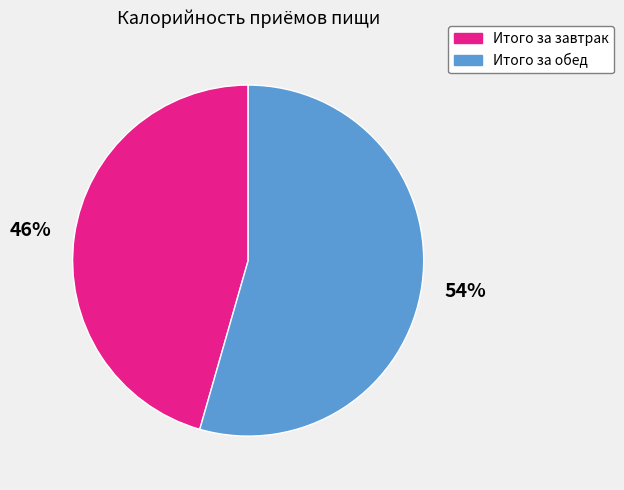

Which has a higher value, Итого за обед or Итого за завтрак?

Итого за обед